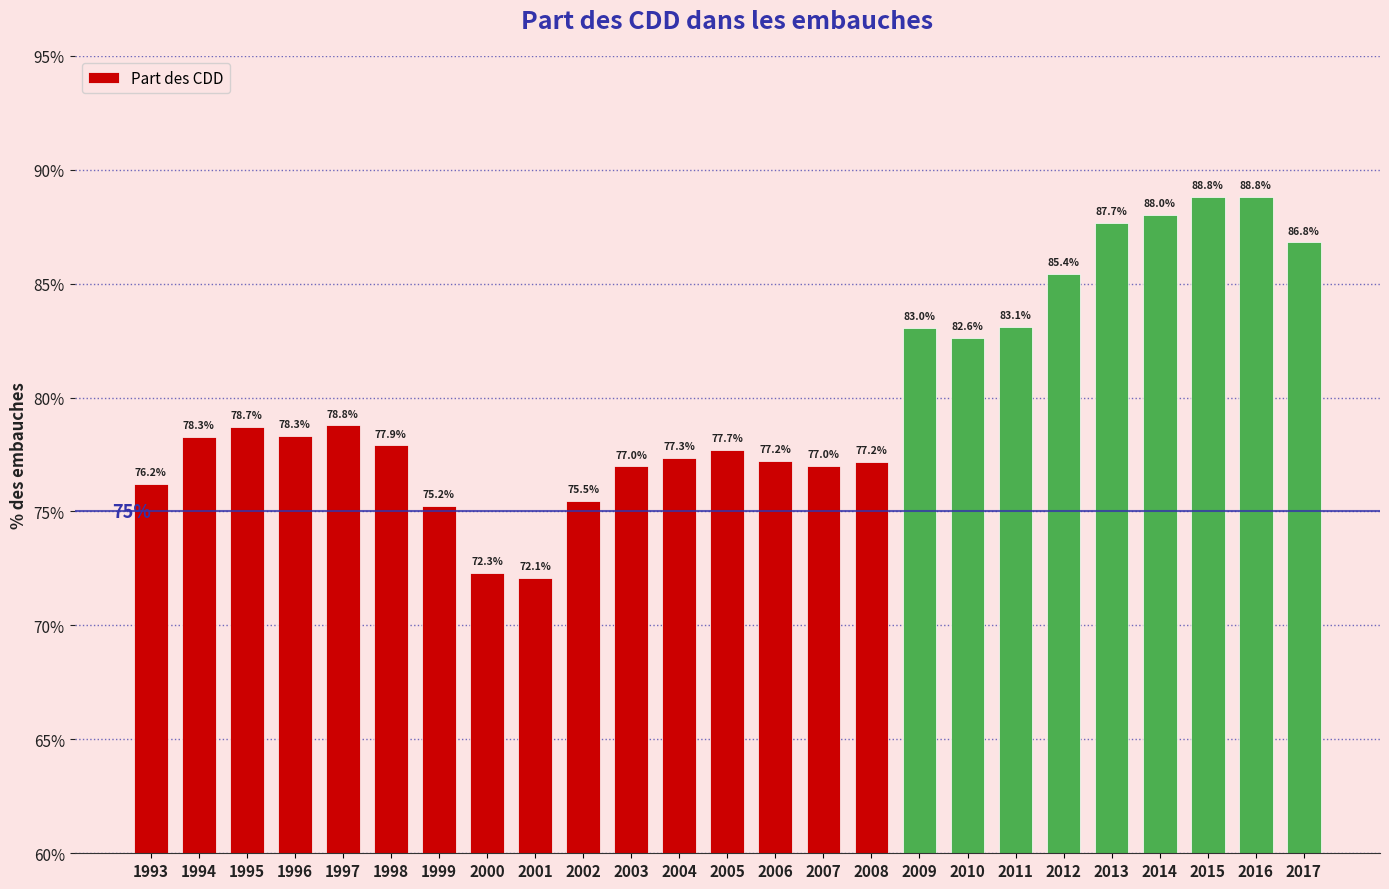

What is the sum of all values?

2001.1